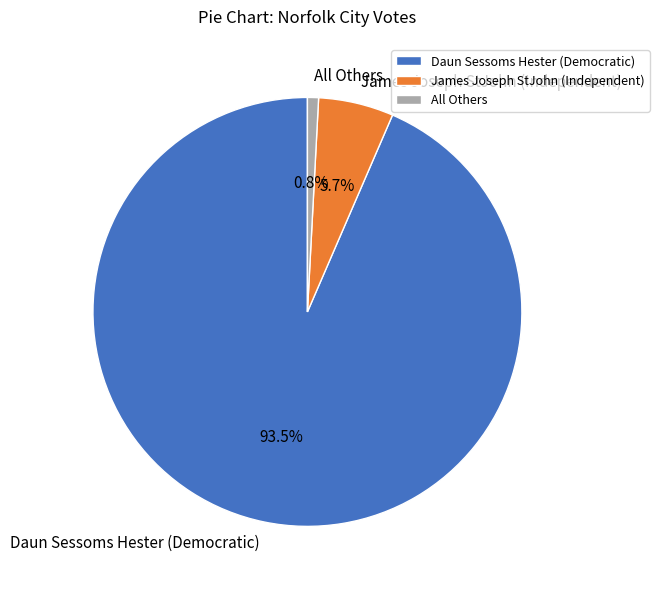

Is it true that Daun Sessoms Hester (Democratic) is 99% of the pie?

False